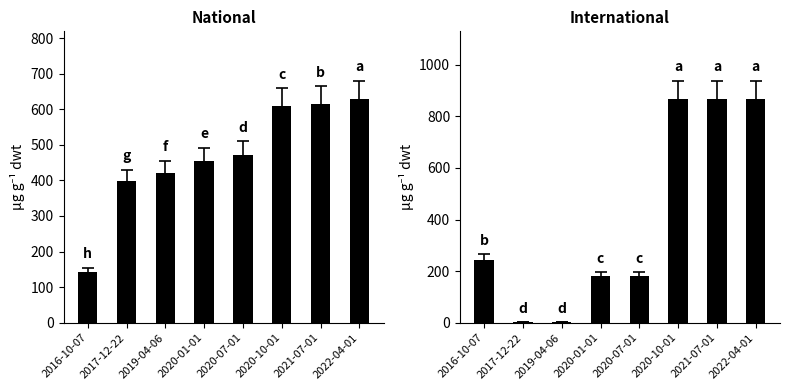

How many bars are there in total?

16